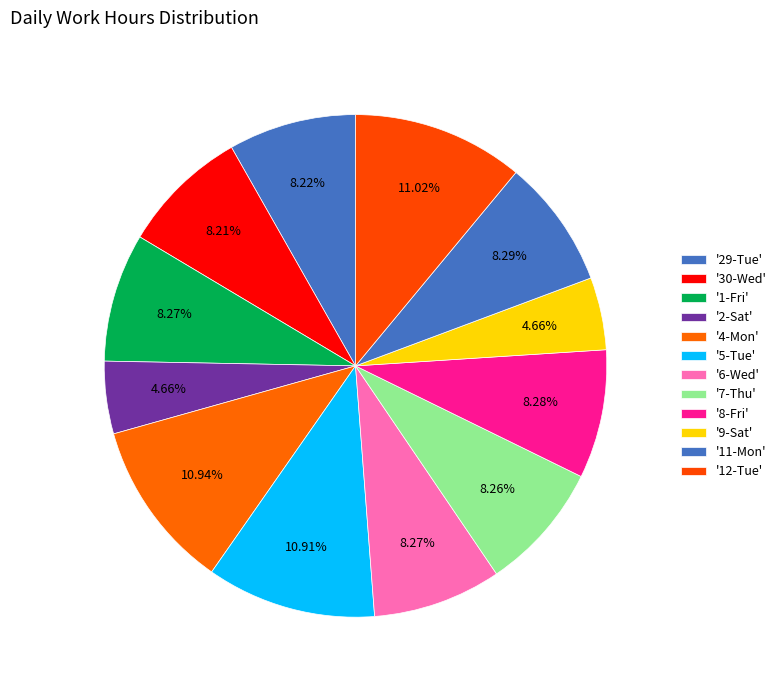

To the nearest percent, what is the difference between the largest and smallest slice percentages?

6%